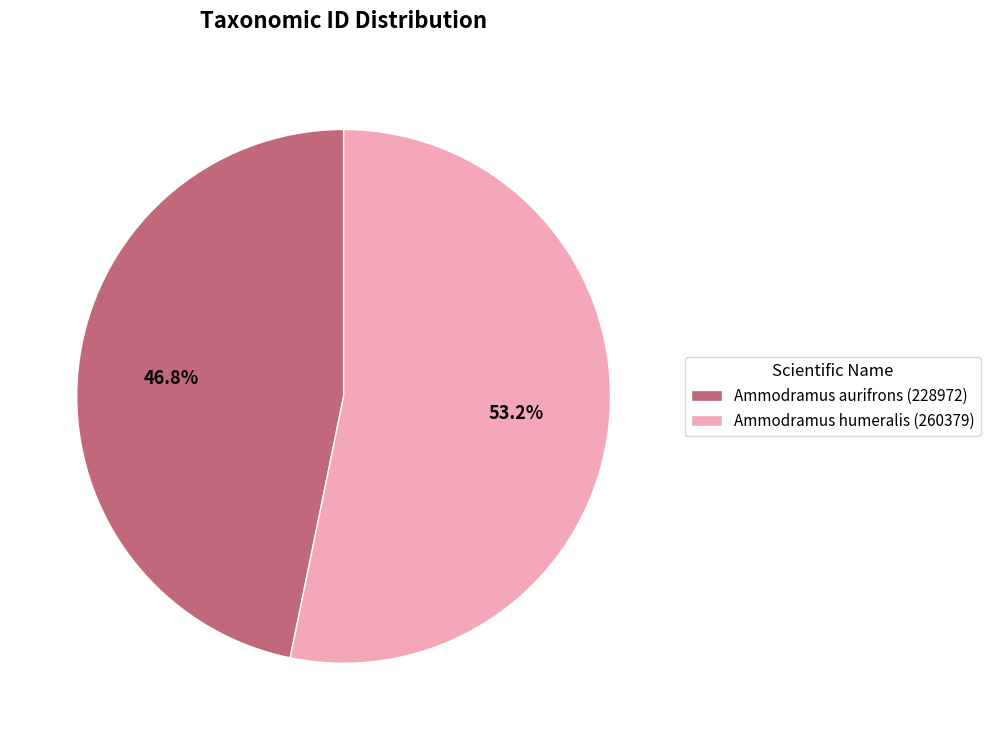

Does Ammodramus humeralis (260379) account for over 50% of the chart?

Yes